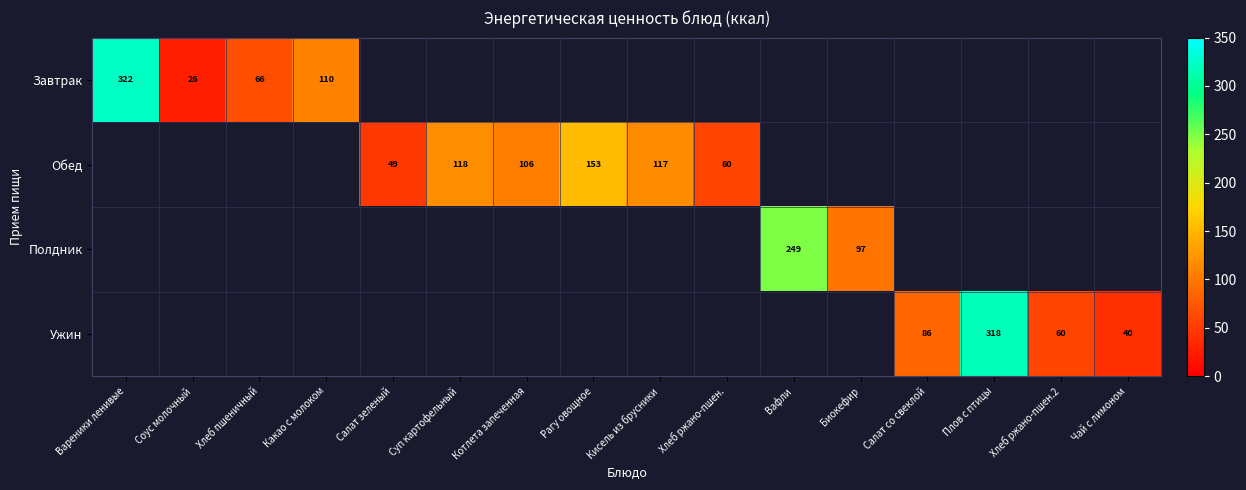

Is it true that Обед equals 167 at Кисель из брусники?

False